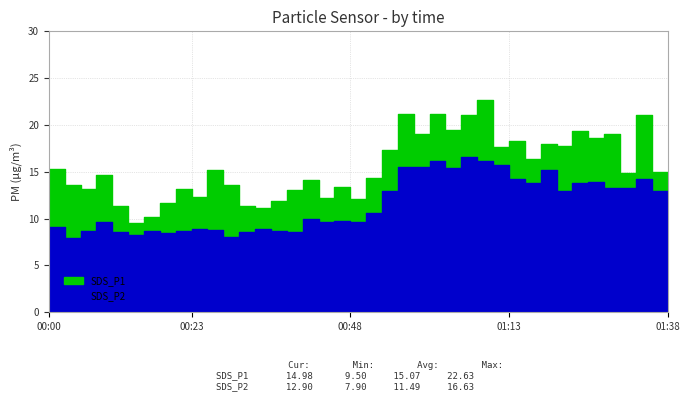

At which category does SDS_P1 reach its first local valley?

00:08